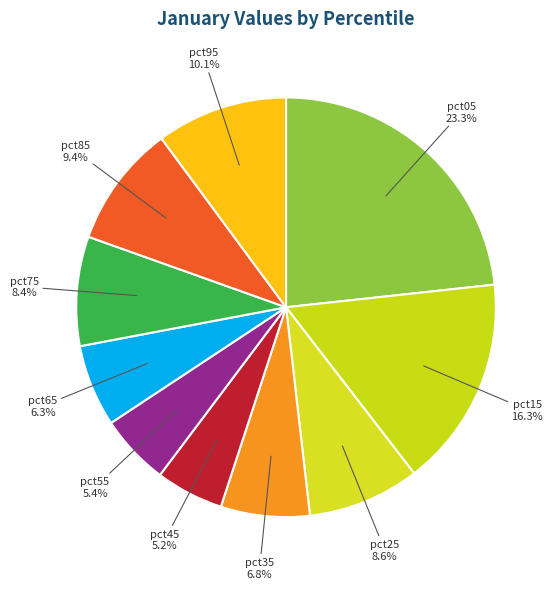

Is there a majority slice in this chart?

No